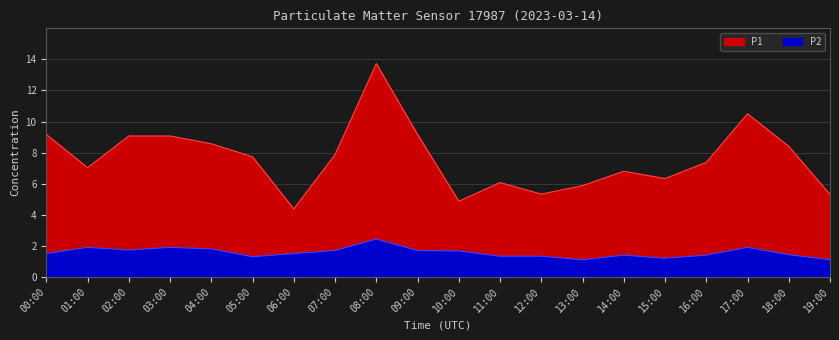

Which label corresponds to the smallest value in the chart?

13:00